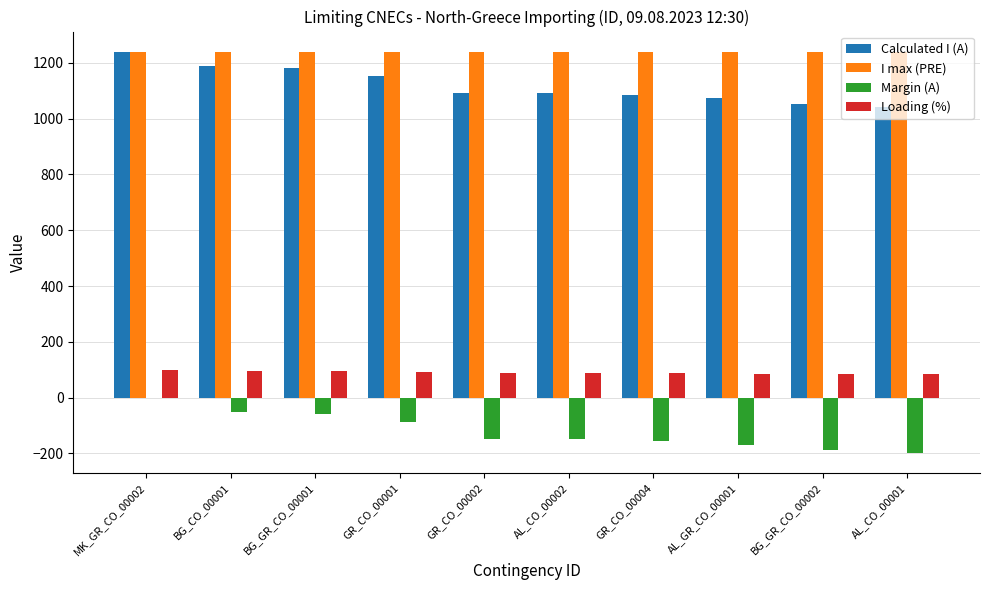

What is the maximum value for Loading (%)?

100